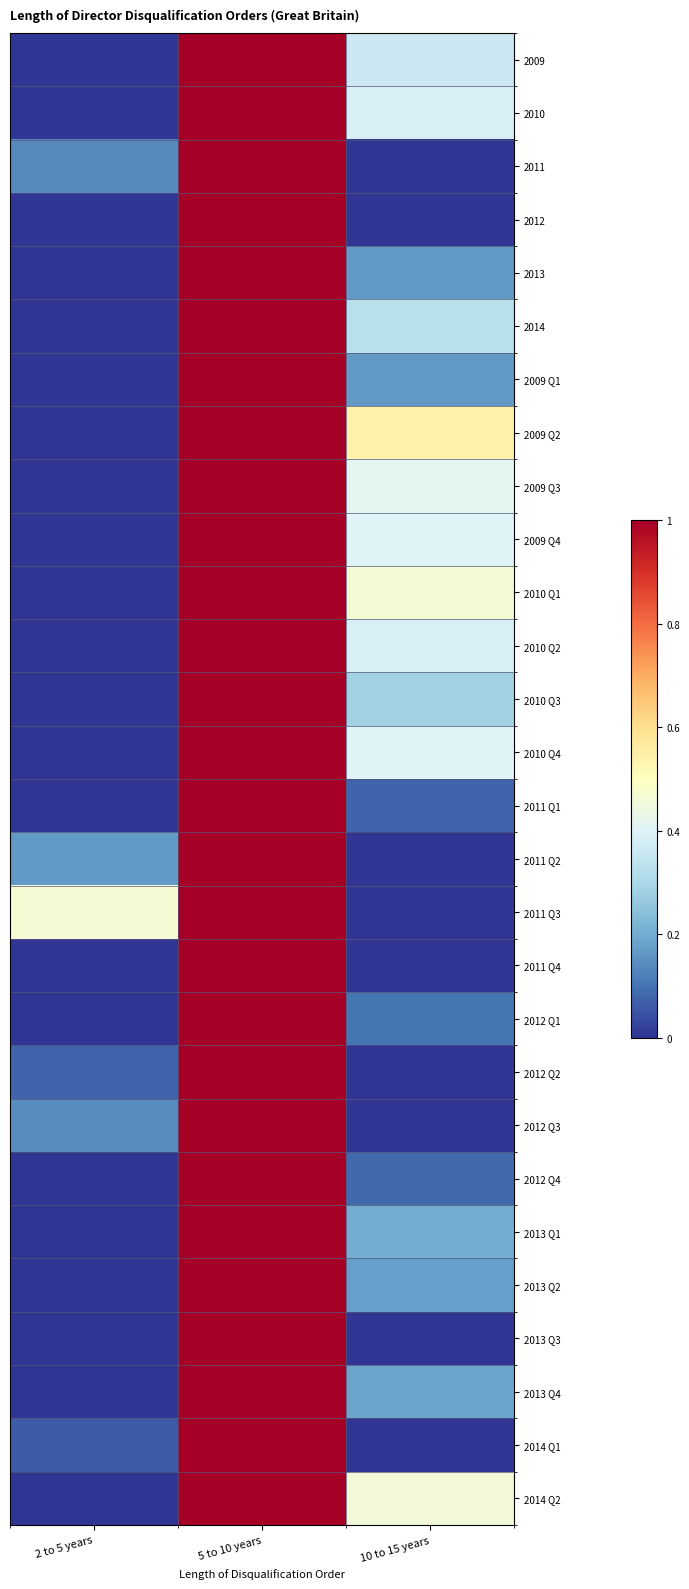

At 2 to 5 years, list the series in order from largest to smallest.

2011 Q3, 2011 Q2, 2012 Q3, 2011, 2012 Q2, 2014 Q1, 2009, 2010, 2012, 2013, 2014, 2009 Q1, 2009 Q2, 2009 Q3, 2009 Q4, 2010 Q1, 2010 Q2, 2010 Q3, 2010 Q4, 2011 Q1, 2011 Q4, 2012 Q1, 2012 Q4, 2013 Q1, 2013 Q2, 2013 Q3, 2013 Q4, 2014 Q2